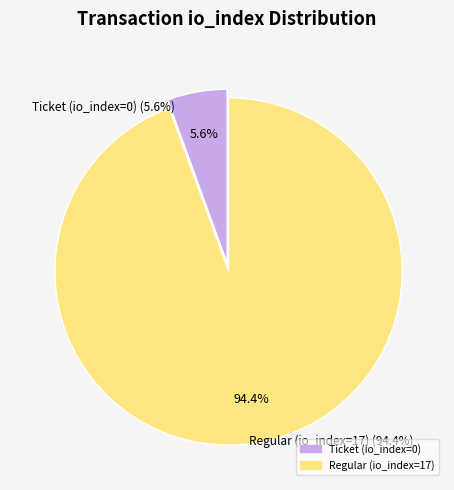

Which slice is the largest?

Regular (io_index=17)